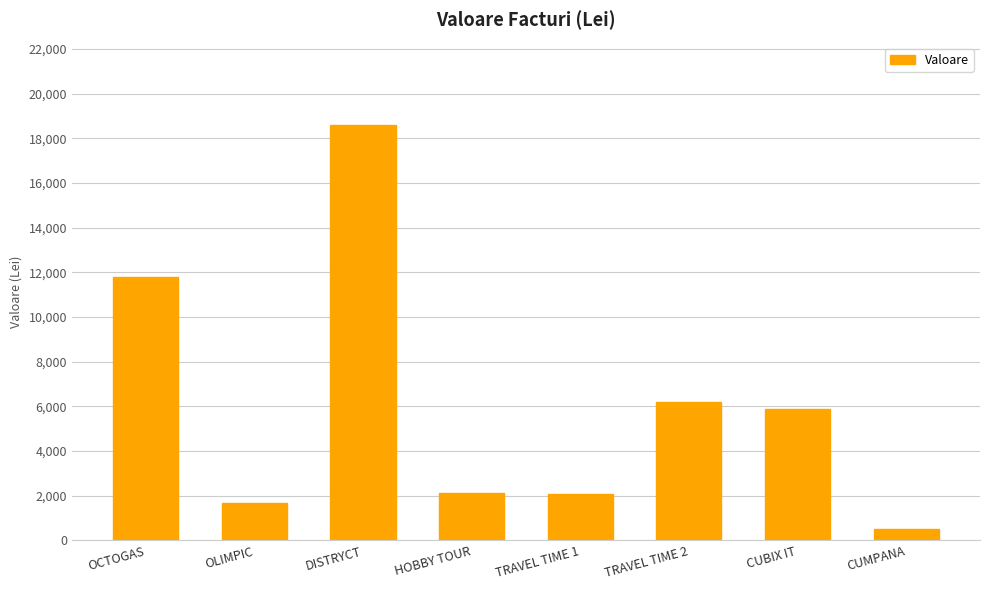

What is the maximum value shown in the chart?

18578.9